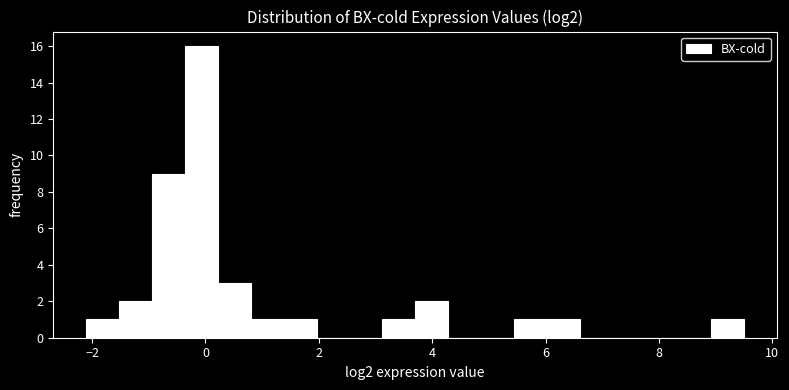

Around what value on the x-axis is the tallest bar? Give the approximate position of its centre, as read against the axis.

0.0